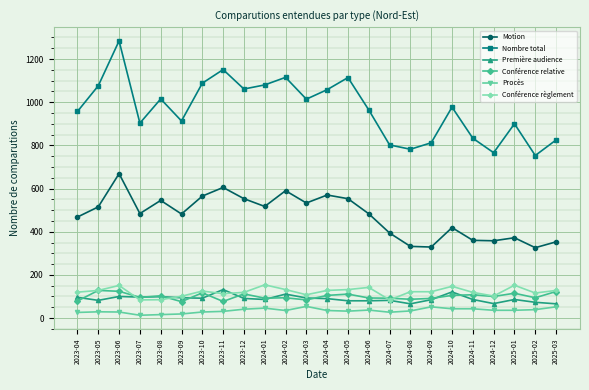

At which category does Motion reach its first local valley?

2023-07